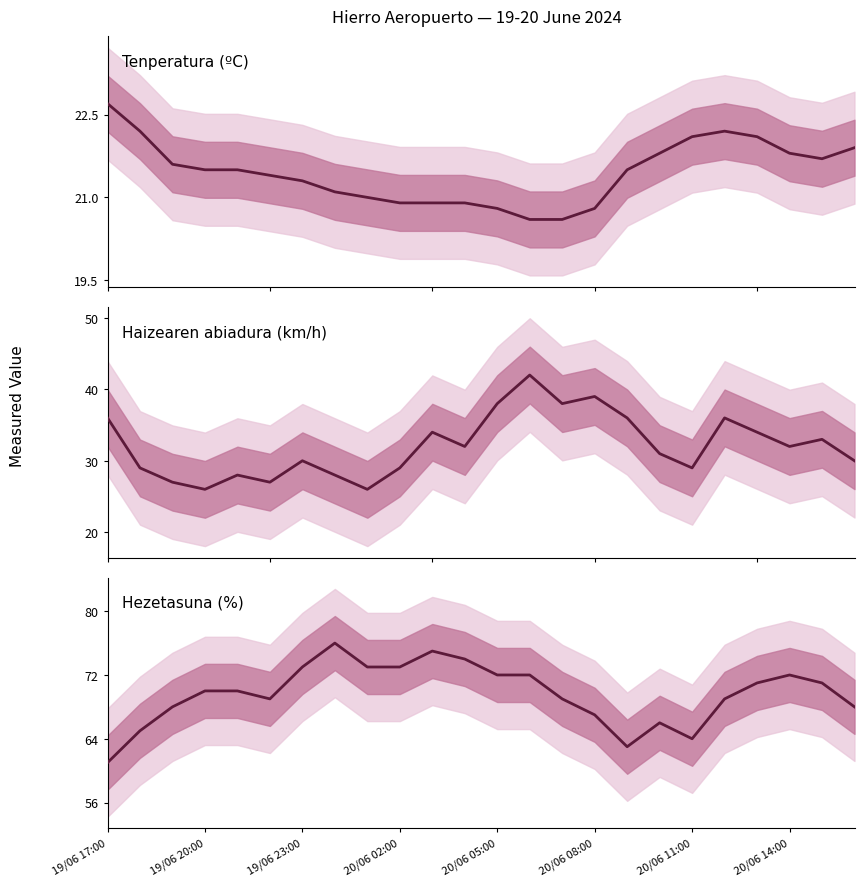

What is the highest value of the Haizearen abiadura (km/h) series?

42.0